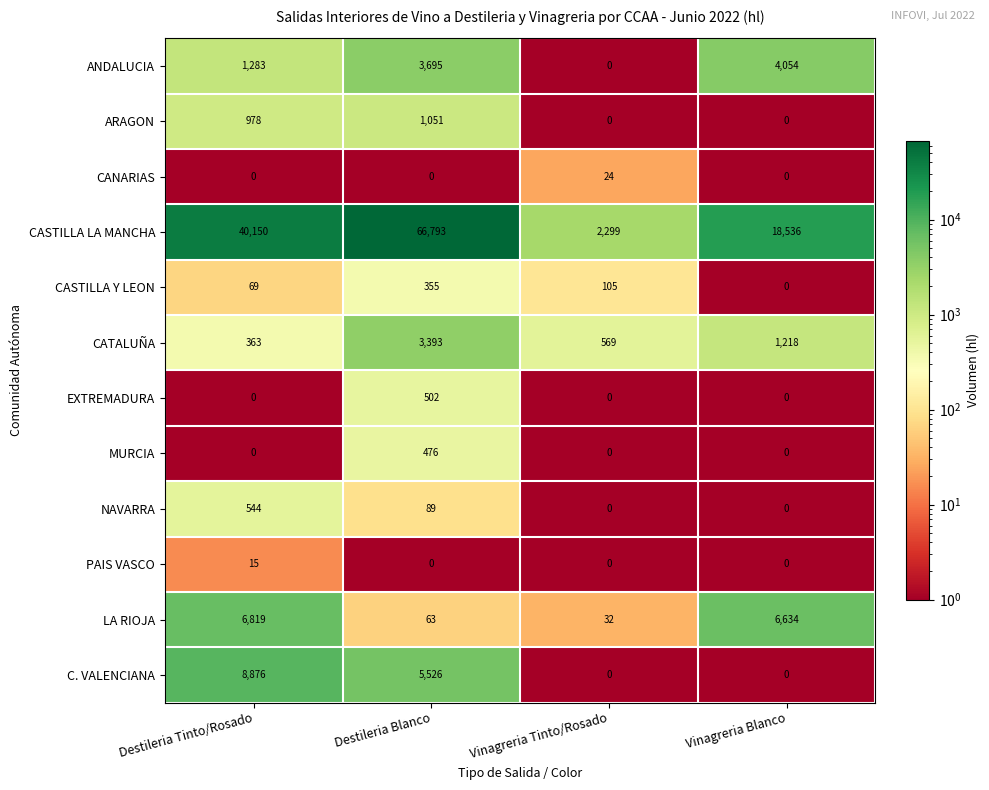

How many distinct data groups are displayed?

12